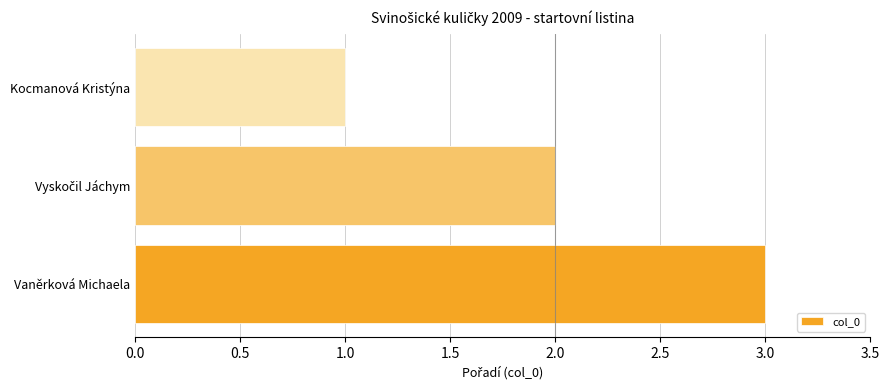

Count the number of data series in this chart.

1